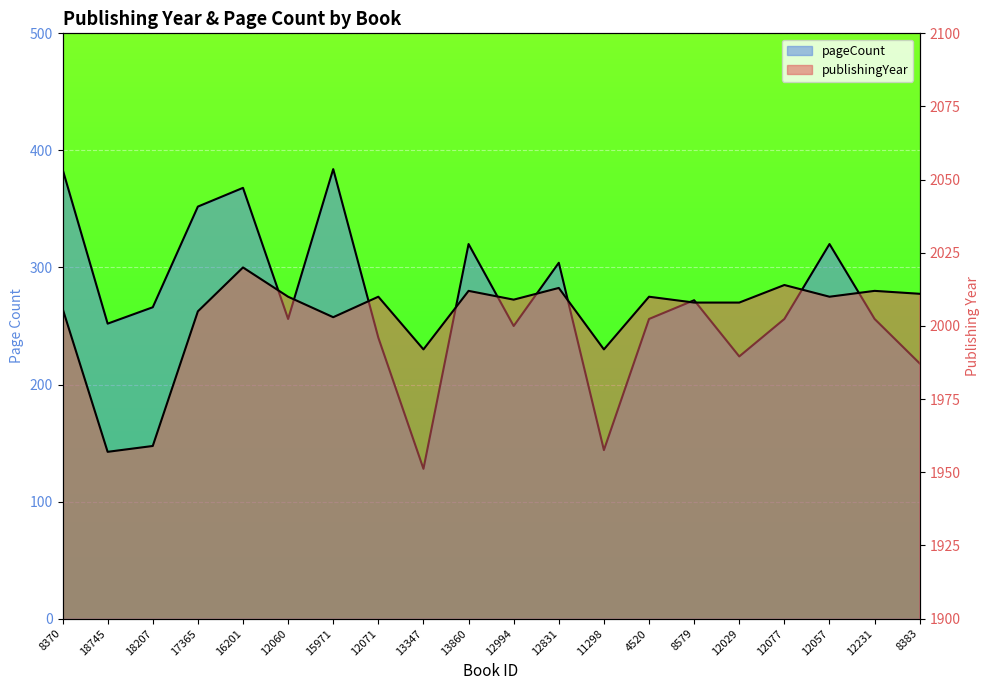

What is the difference between the maximum and minimum values in the publishingYear series?

63